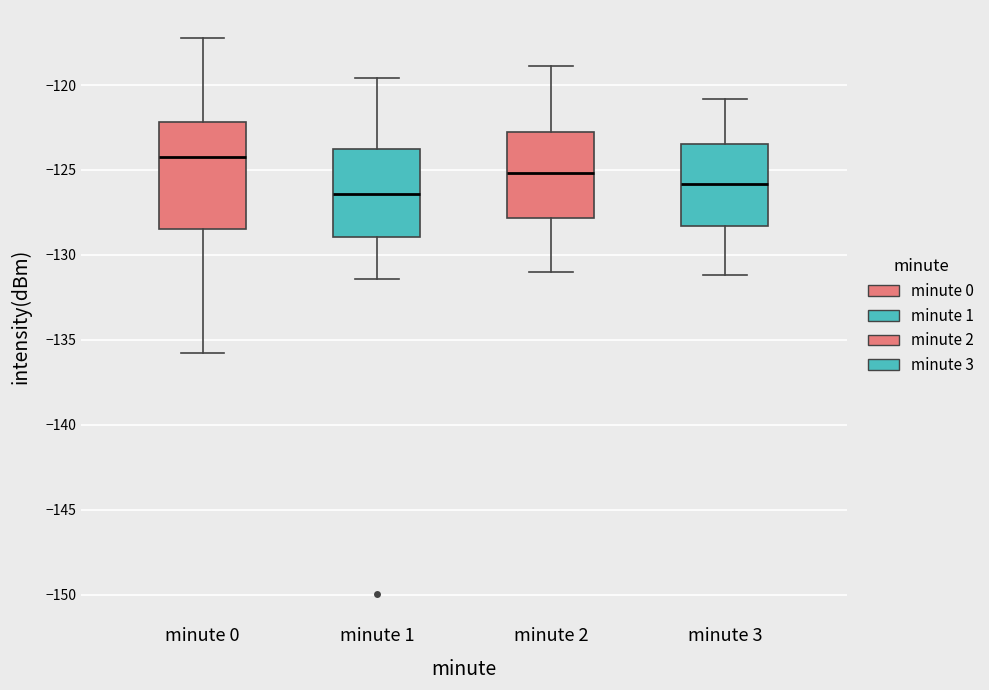

Reading left to right, read every box against the y-axis: the position of its median line, the range the box covers, and the ends of its whiskers. The values are not printed on the chart, so give them approximately, as read against the axis.

minute 0: median -124.0, box -128.5 to -122.0, whiskers -136.0 to -117.0
minute 1: median -126.5, box -129.0 to -124.0, whiskers -131.5 to -119.5
minute 2: median -125.0, box -128.0 to -123.0, whiskers -131.0 to -119.0
minute 3: median -126.0, box -128.5 to -123.5, whiskers -131.0 to -121.0